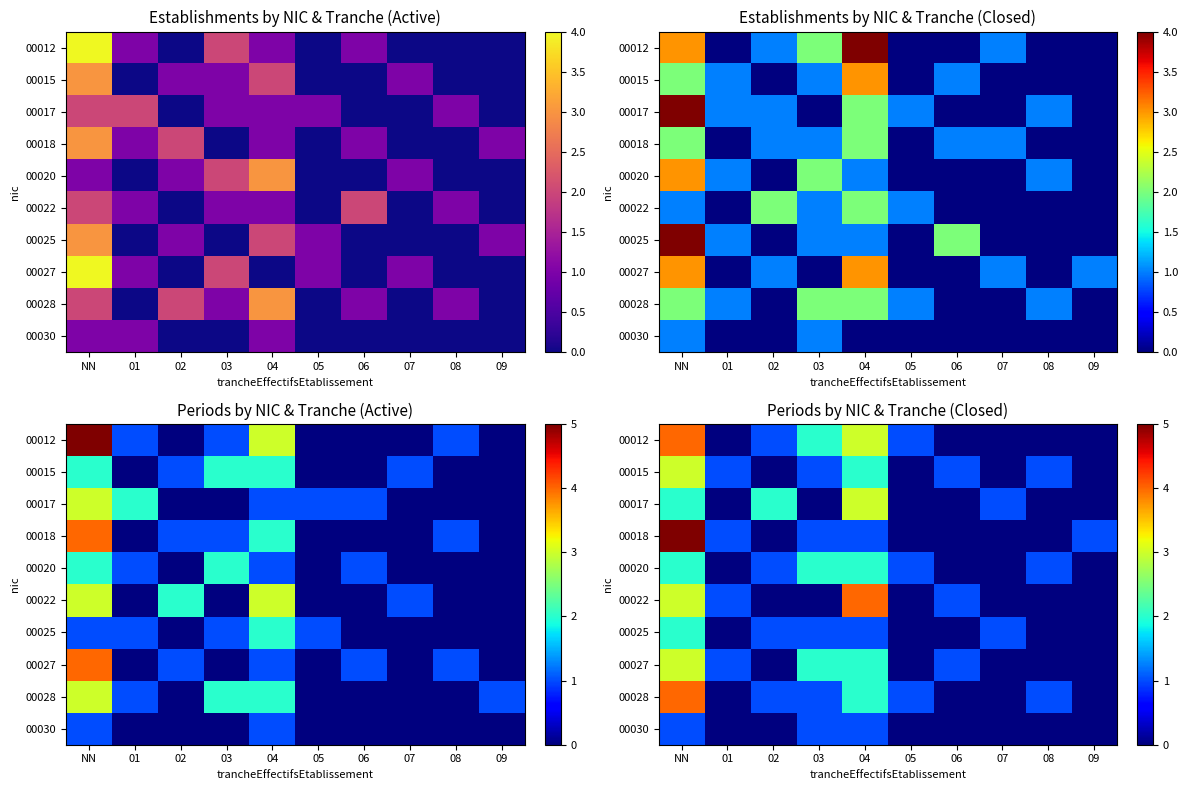

Read the 00020 value at 03.

2